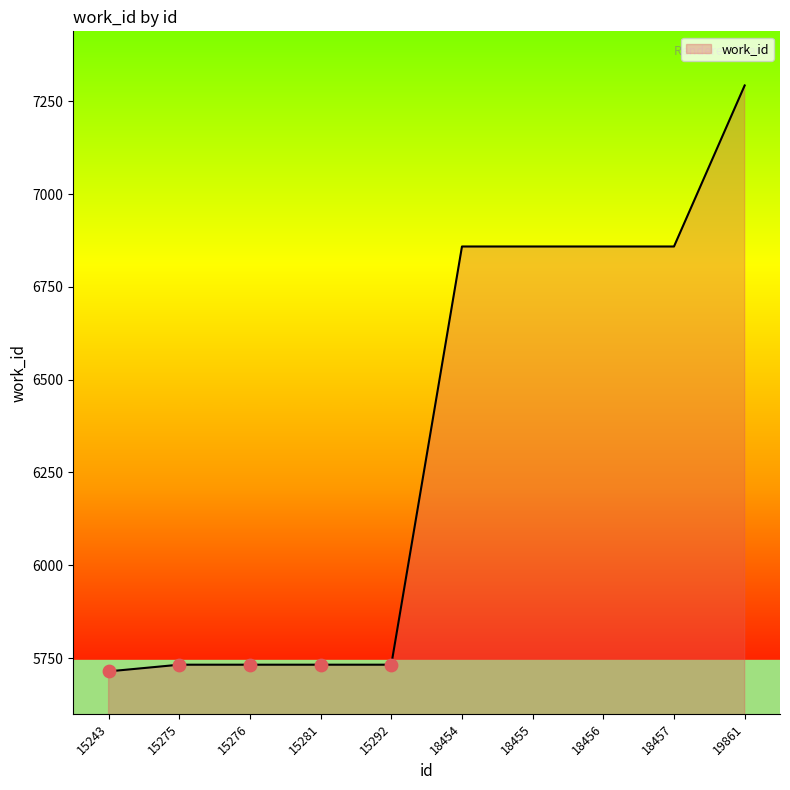

What is the ratio of the value at 18454 to the value at 15292?

1.2